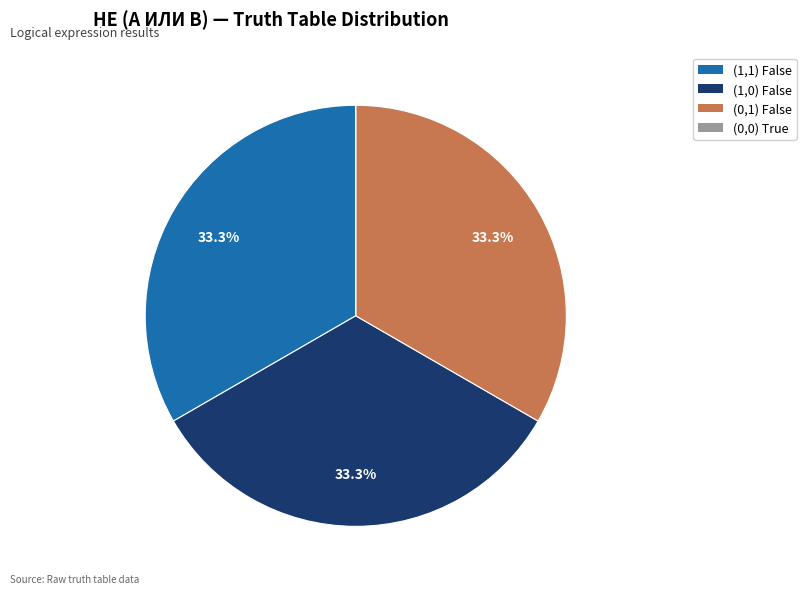

Is there a majority slice in this chart?

No